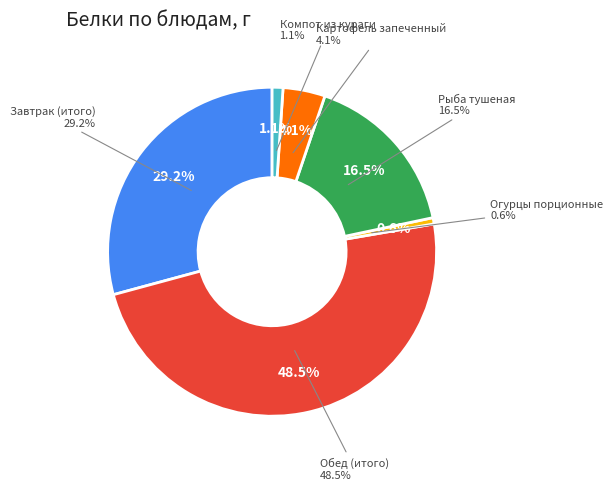

To the nearest percent, what is the combined percentage of Завтрак (итого) and Картофель запеченный?

33%